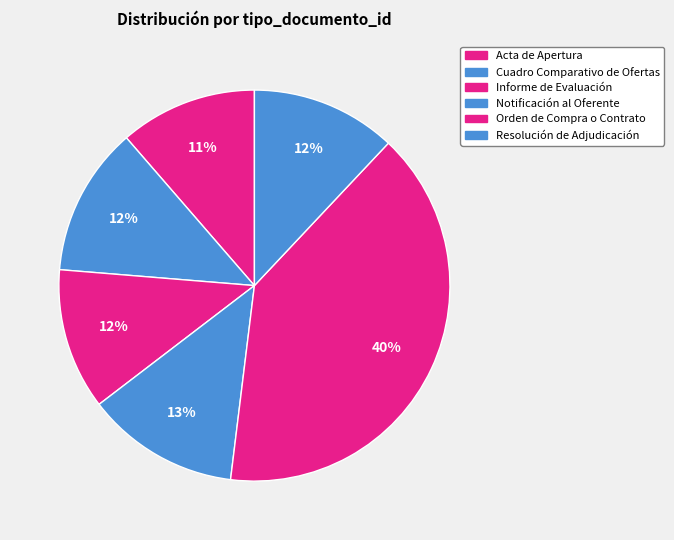

Count the number of slices in the pie.

6